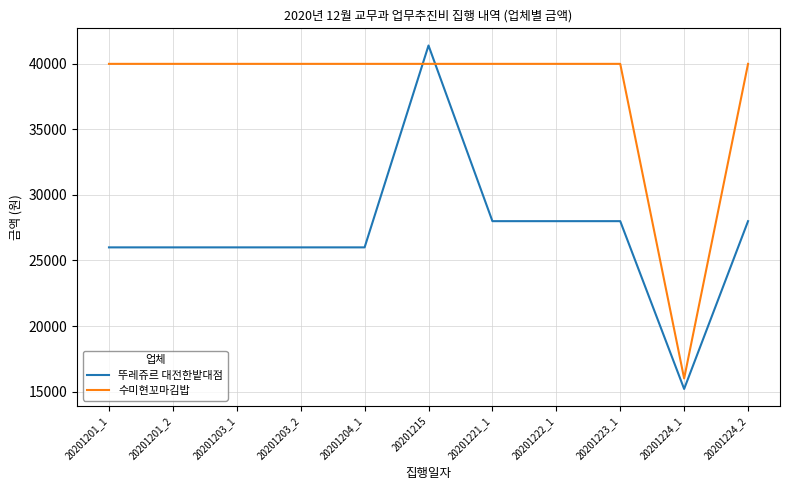

How many categories are shown in the chart?

11